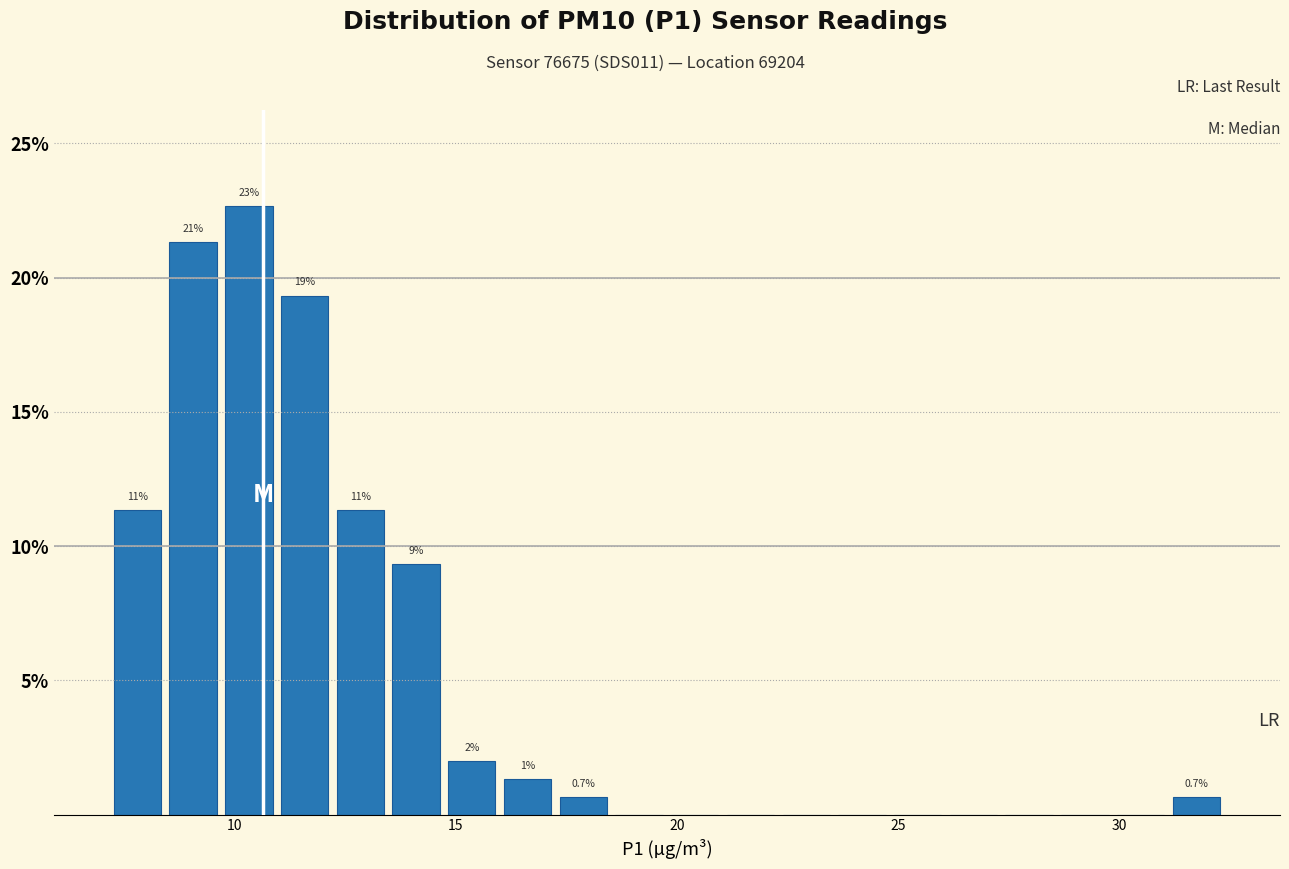

Read against the x-axis, roughly where is the centre of the tallest bar?

10.5